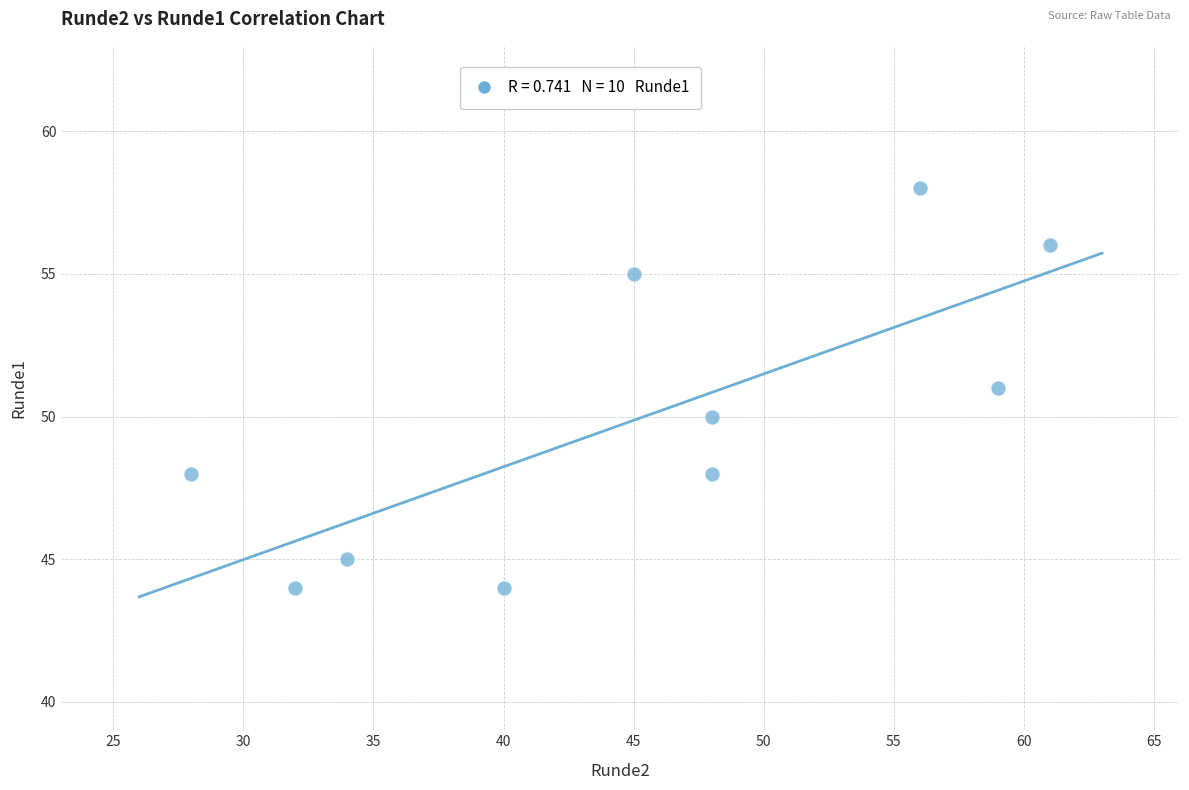

What is the range of X values (max minus min)?

33